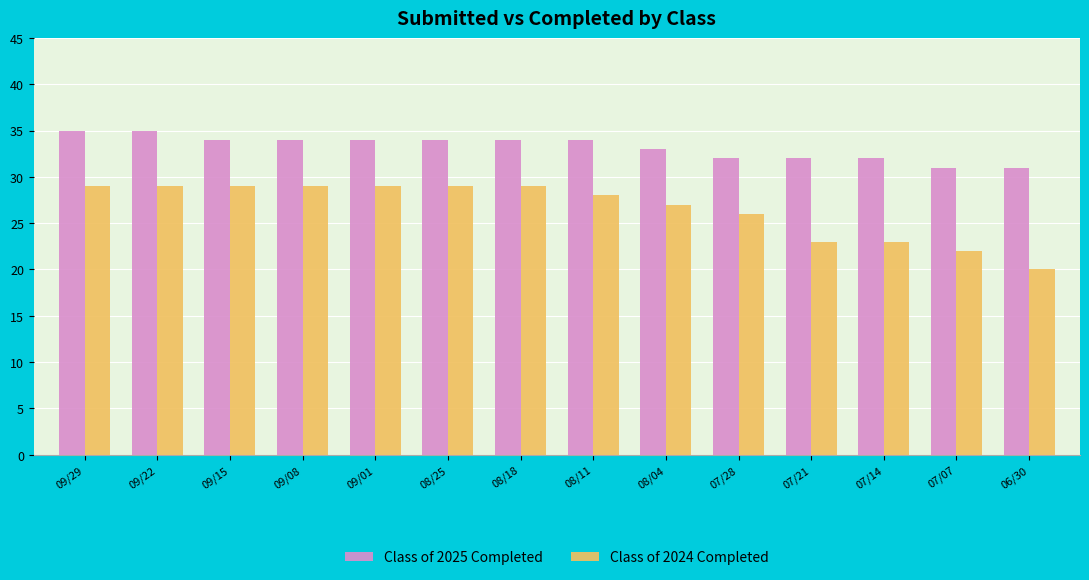

Count the Class of 2024 Completed values in the range 23 to 29.

12